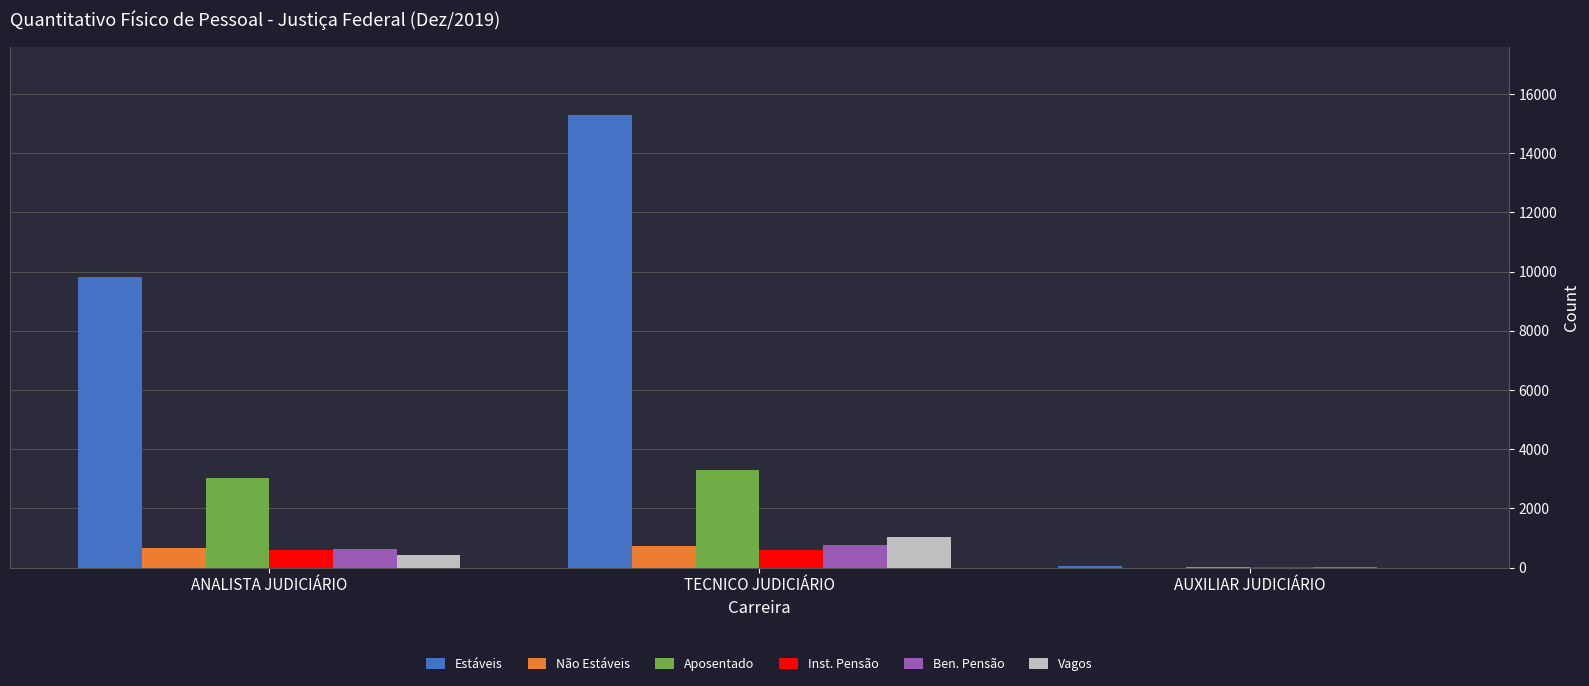

What is the sum of all Inst. Pensão values?

1179